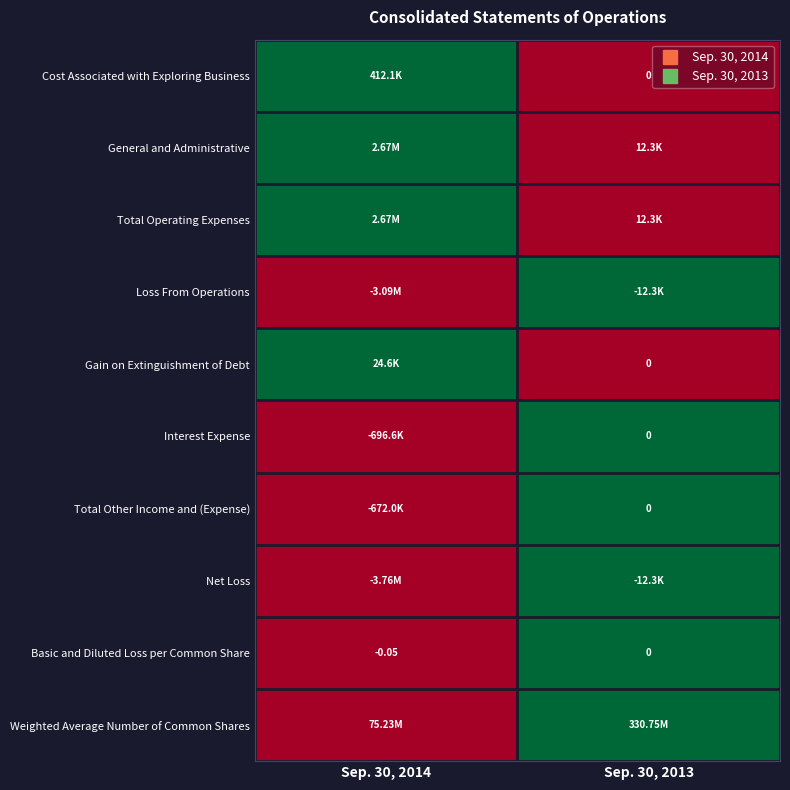

Is the value of Gain on Extinguishment of Debt at Sep. 30, 2013 greater than the value of Interest Expense at Sep. 30, 2013?

No